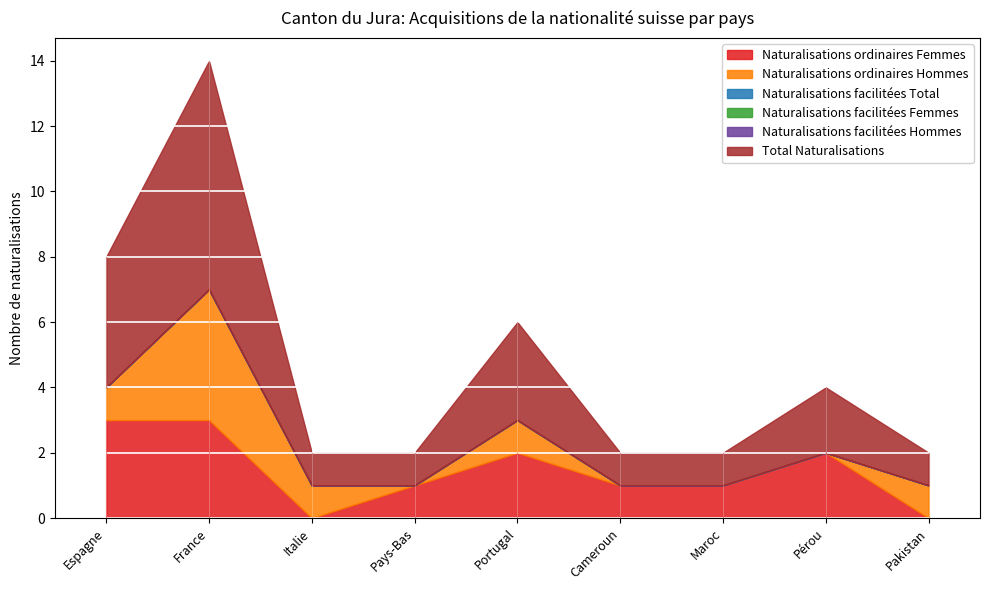

What is the value of the Naturalisations ordinaires Hommes point at the 5th from the left?

1